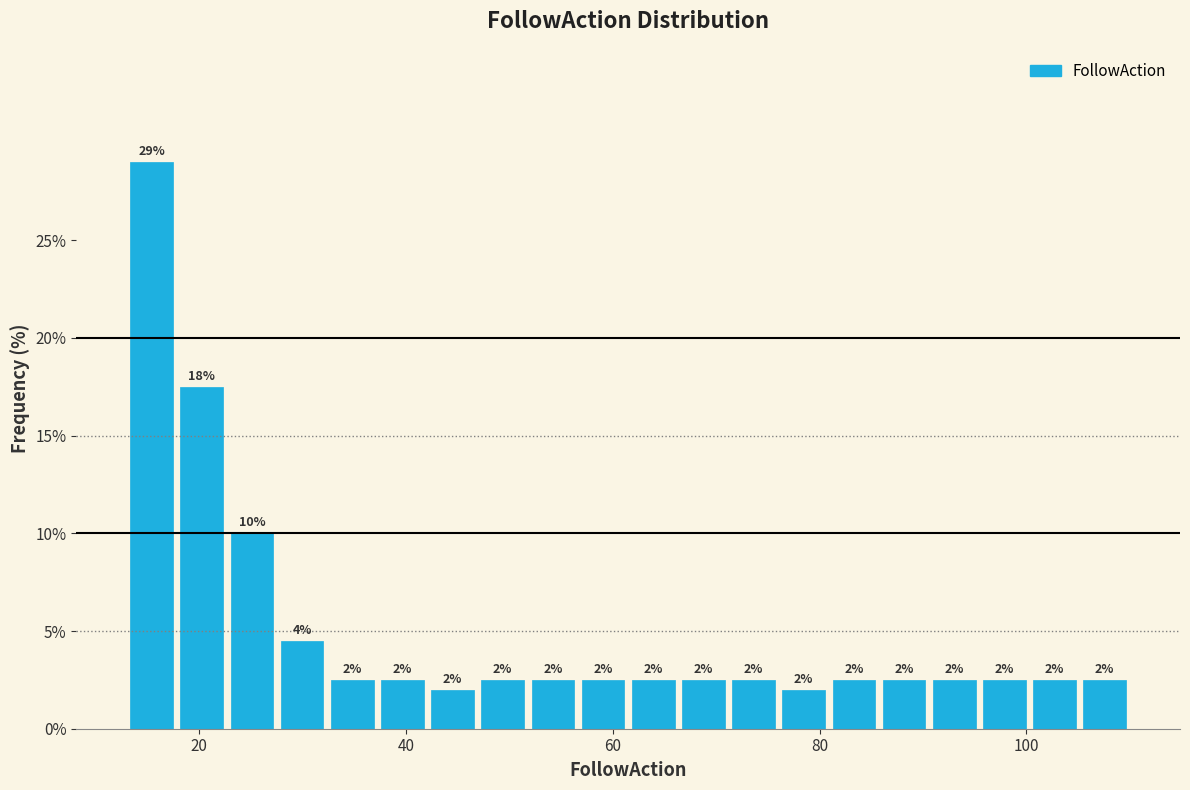

Around what value on the x-axis is the tallest bar? Give the approximate position of its centre, as read against the axis.

16